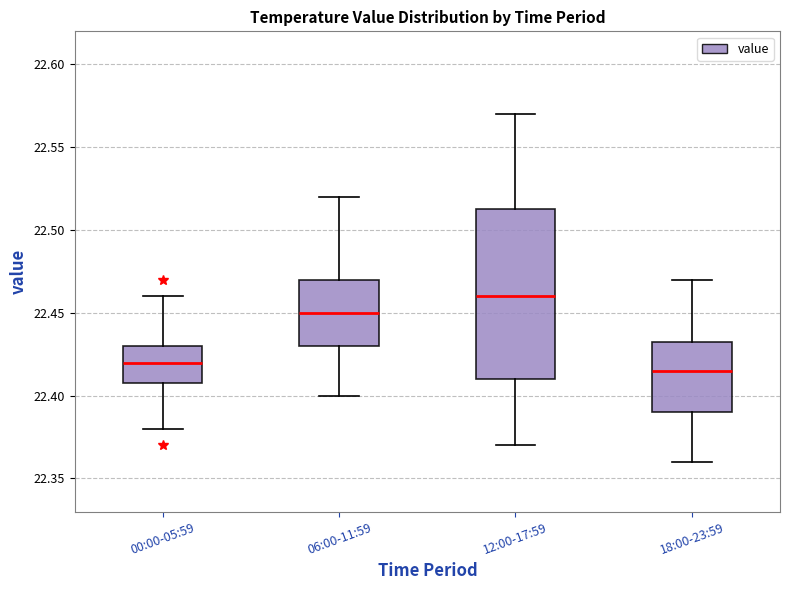

Where is the lower edge of the box for 06:00-11:59 on the y-axis? The values are not printed on the chart, so give them approximately, as read against the axis.

22.430